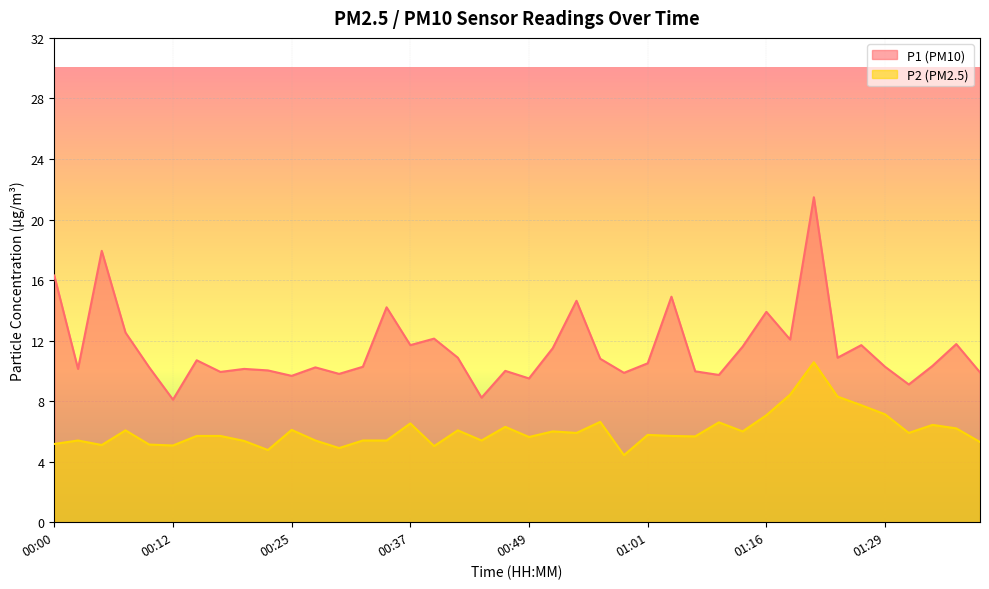

What is the highest value of the P2 series?

10.6